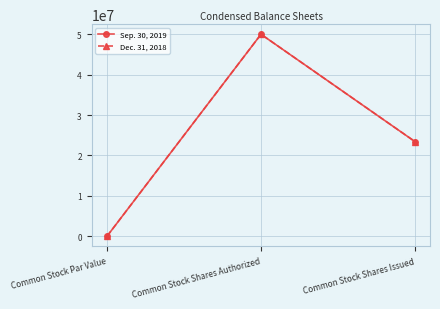

How many lines are shown in the chart?

2